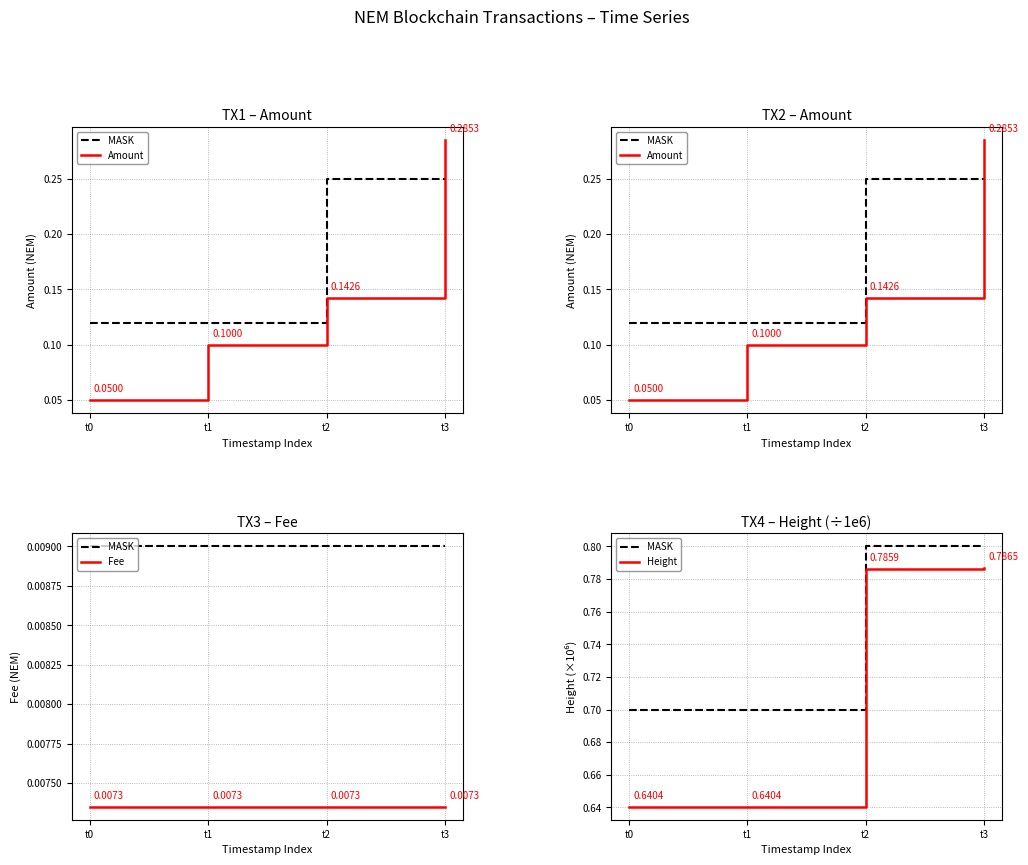

Rank the categories by Fee value from highest to lowest.

t0, t1, t2, t3